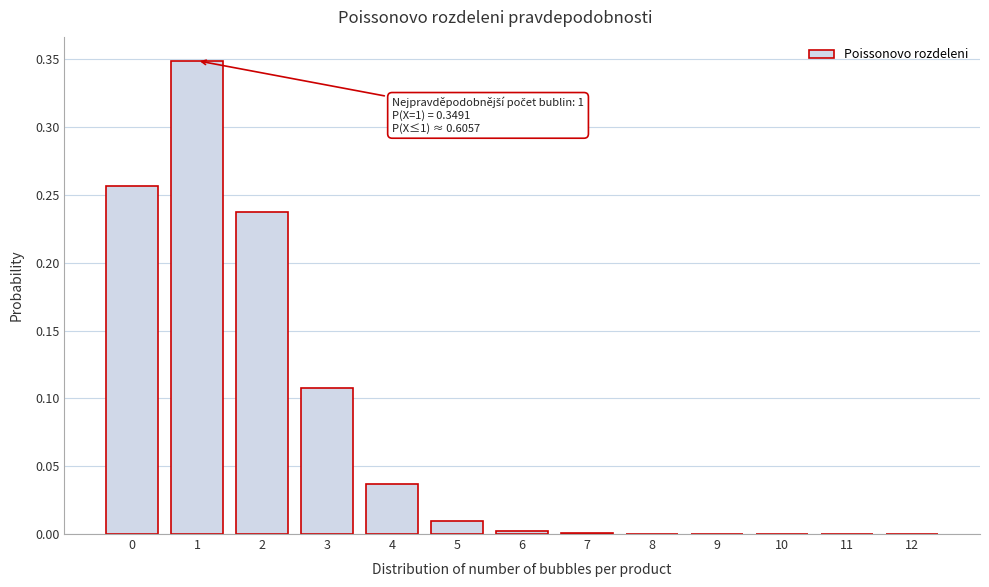

True or false: the data shows 0.0 at 7.

True